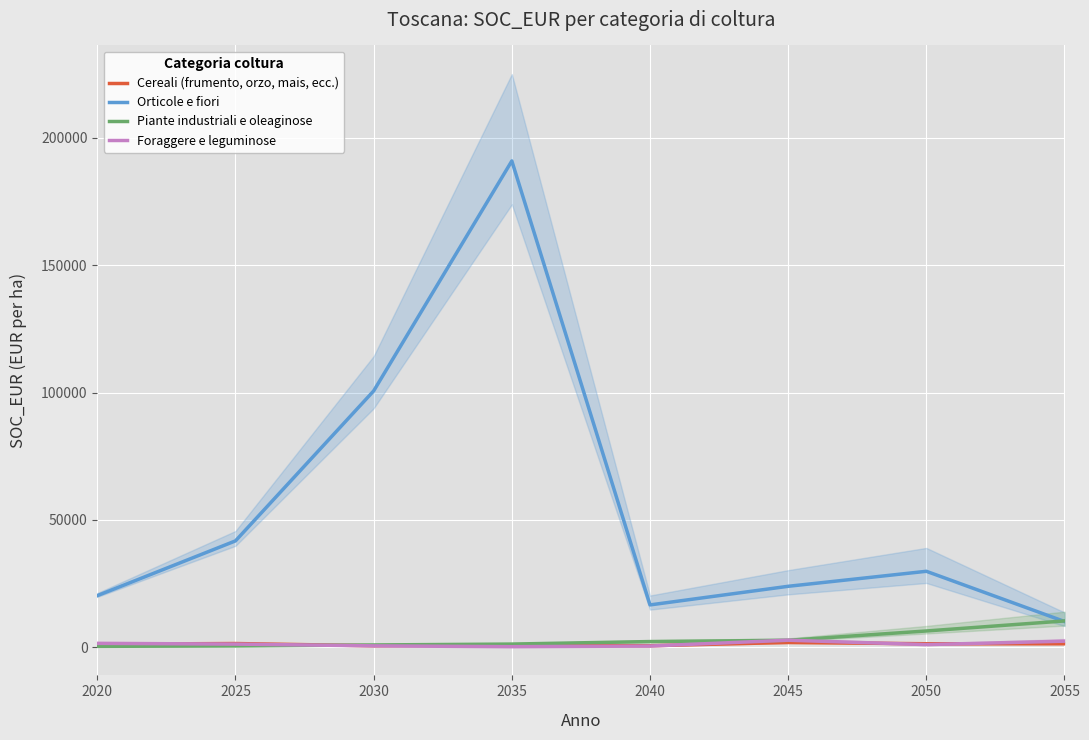

What is the highest value of the Cereali (frumento, orzo, mais, ecc.) series?

1934.0